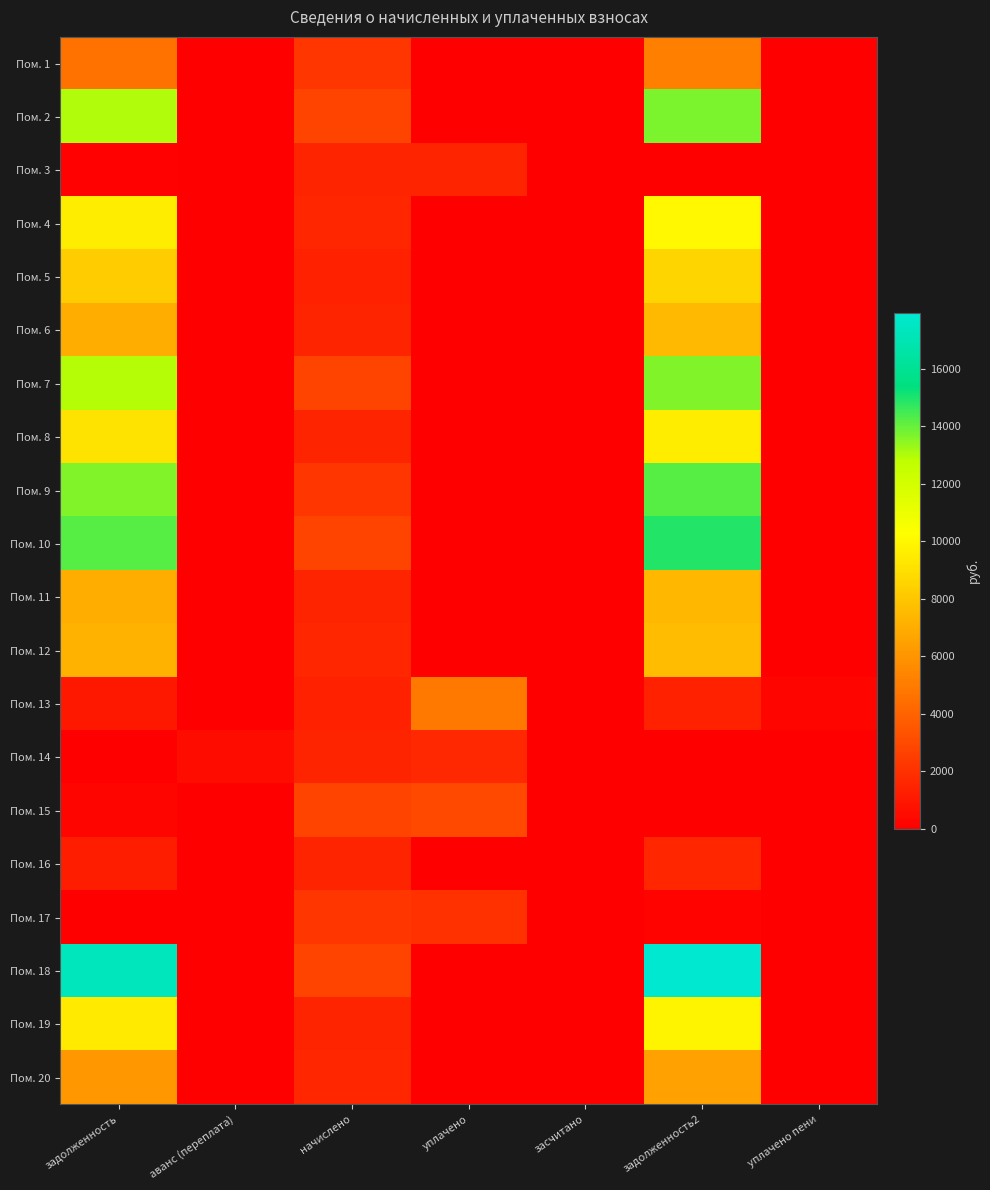

Between уплачено пени and уплачено, which is larger?

уплачено пени